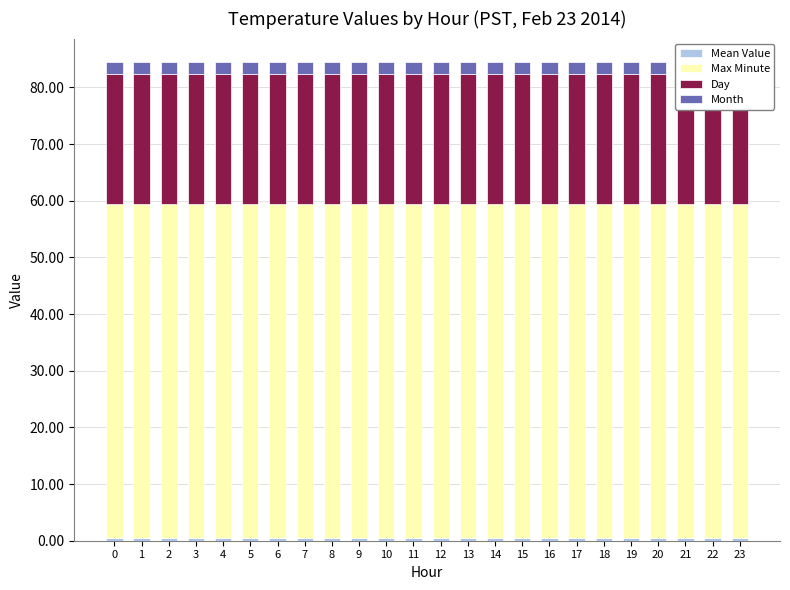

What is the average value of the Max Minute series?

59.0